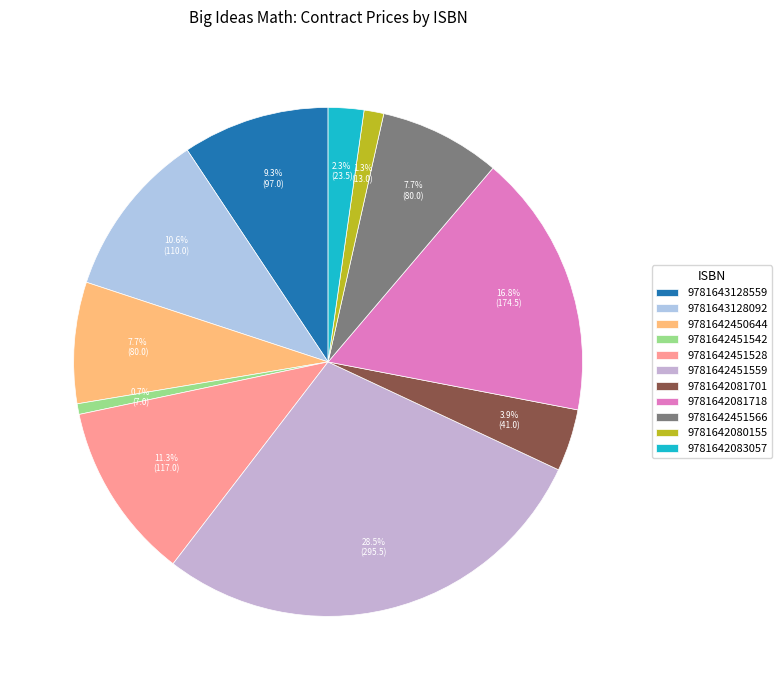

To the nearest percent, what portion does 9781642083057 represent?

2%